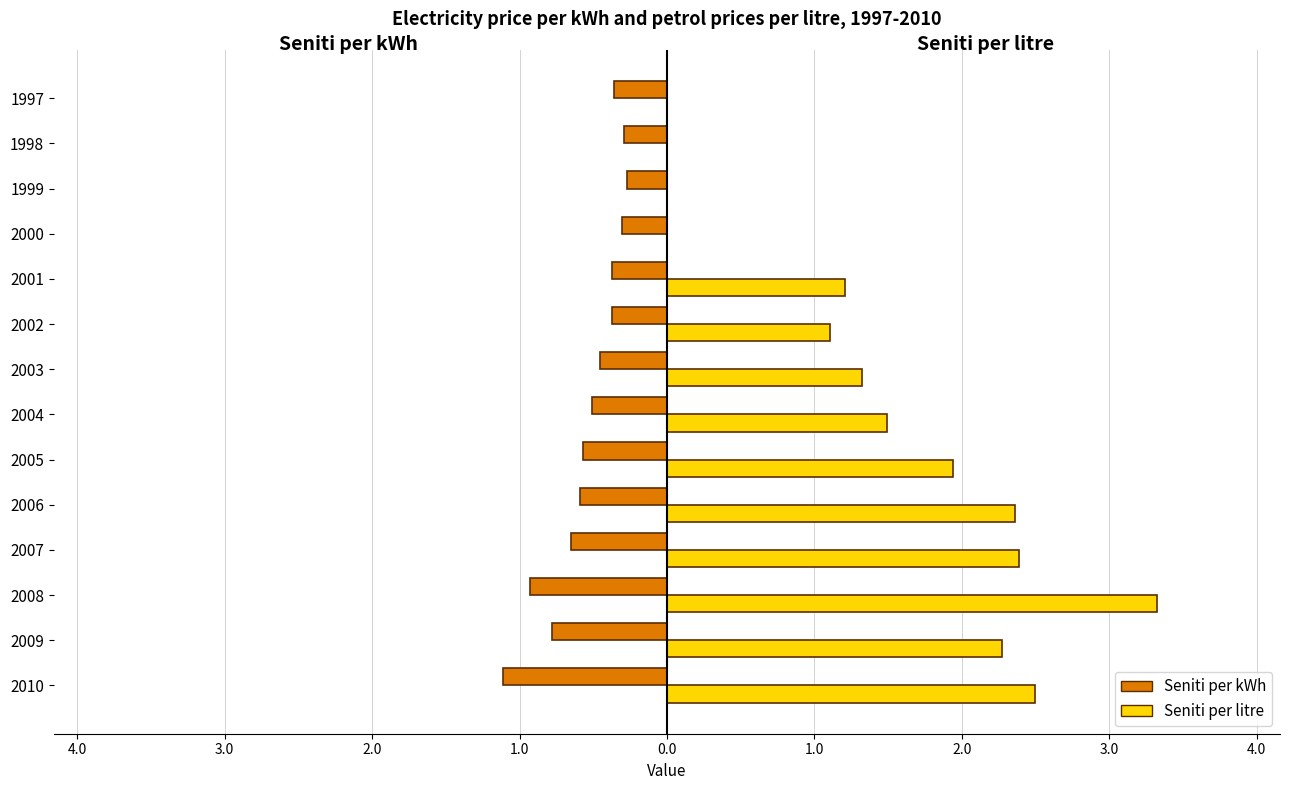

What are all the series names shown in the legend?

Seniti per kWh, Seniti per litre